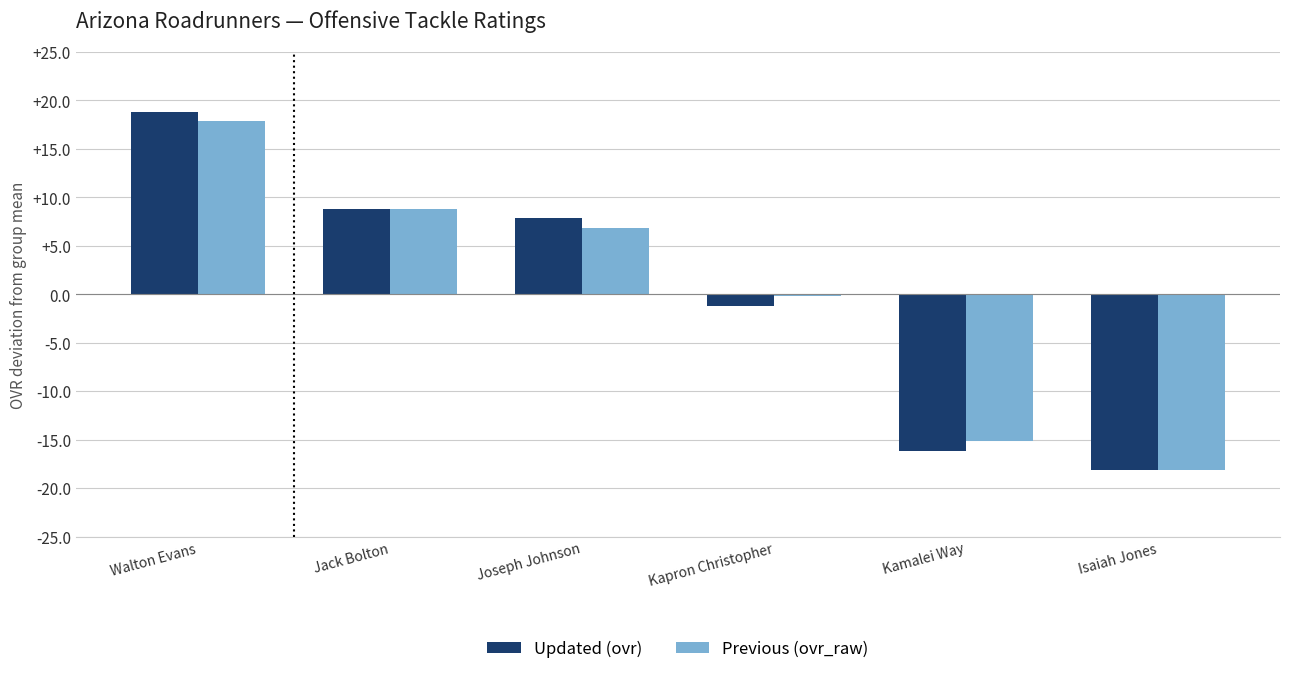

How many series are shown in this chart?

2